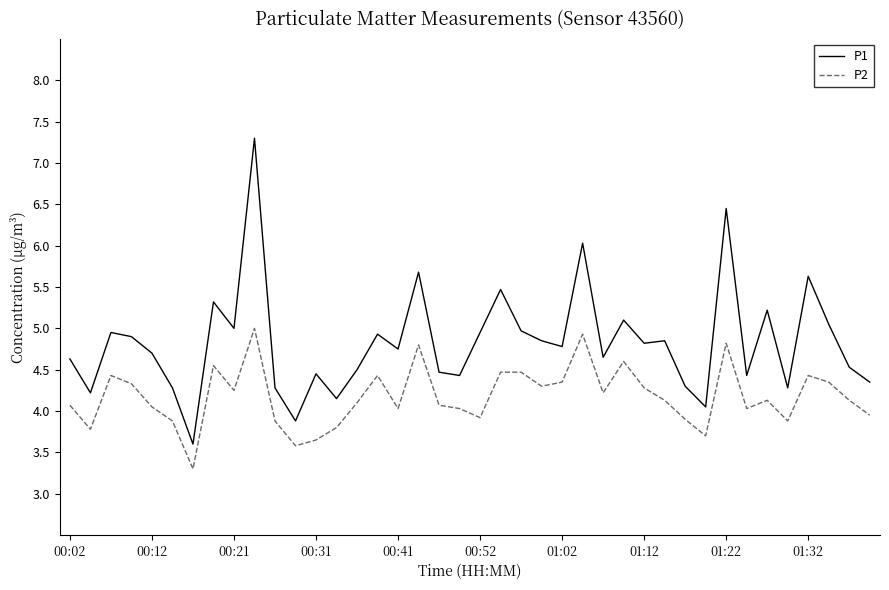

True or false: P1 and P2 intersect in this chart.

False